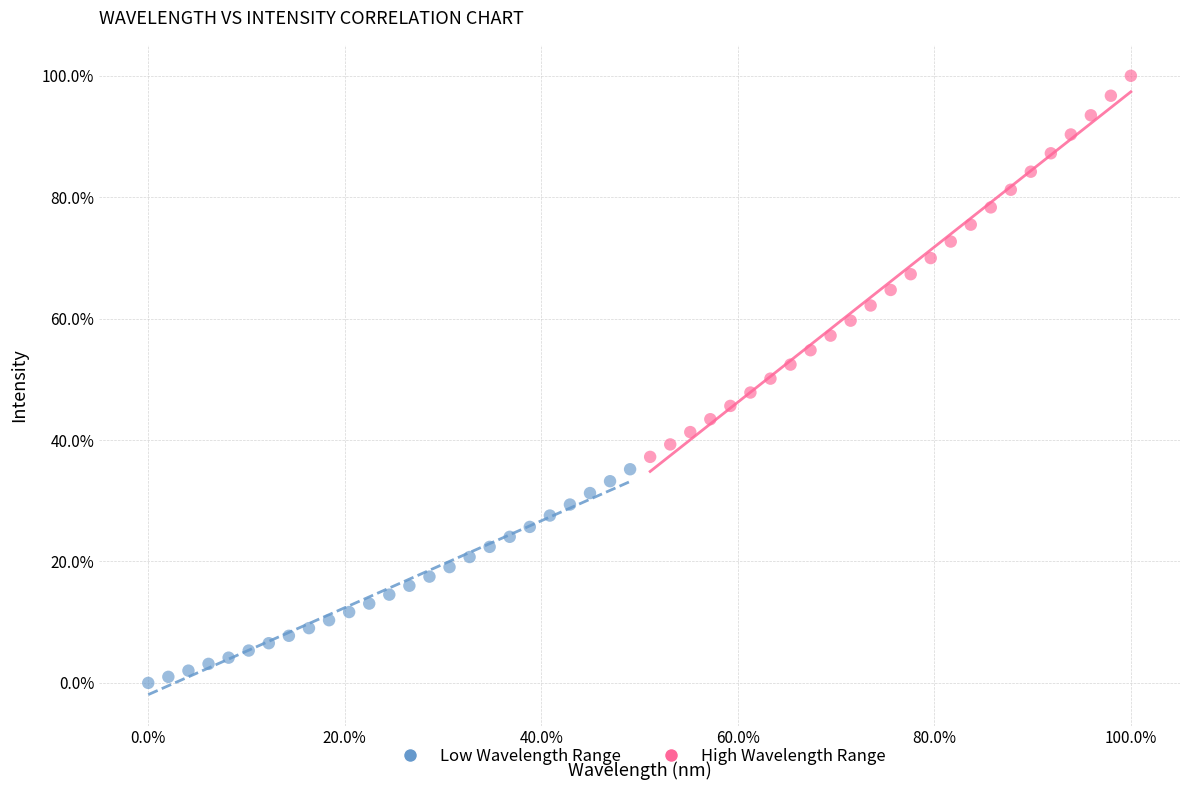

Which series contains the highest Y value?

High Wavelength Range